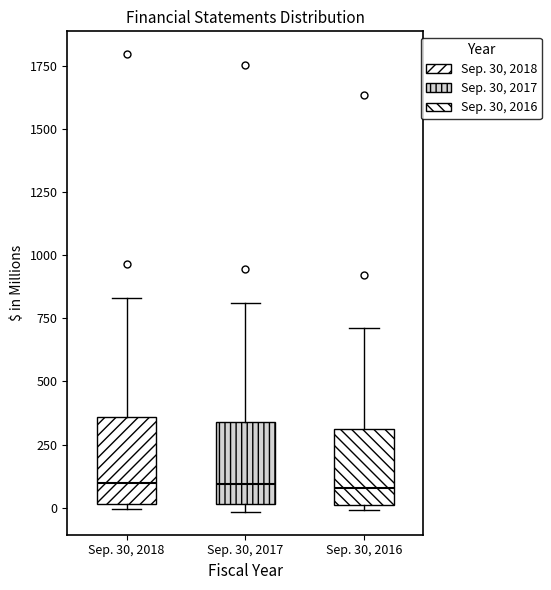

Reading left to right, transcribe this box plot: for each box, give where its median line is, the range the box spans, and where its two whiskers end, as read against the y-axis. The values are not printed on the chart, so give them approximately, as read against the axis.

Sep. 30, 2018: median 100, box 0 to 350, whiskers 0 (just below the box's lower edge) to 850
Sep. 30, 2017: median 100, box 0 to 350, whiskers 0 (just below the box's lower edge) to 800
Sep. 30, 2016: median 100, box 0 to 300, whiskers 0 (just below the box's lower edge) to 700